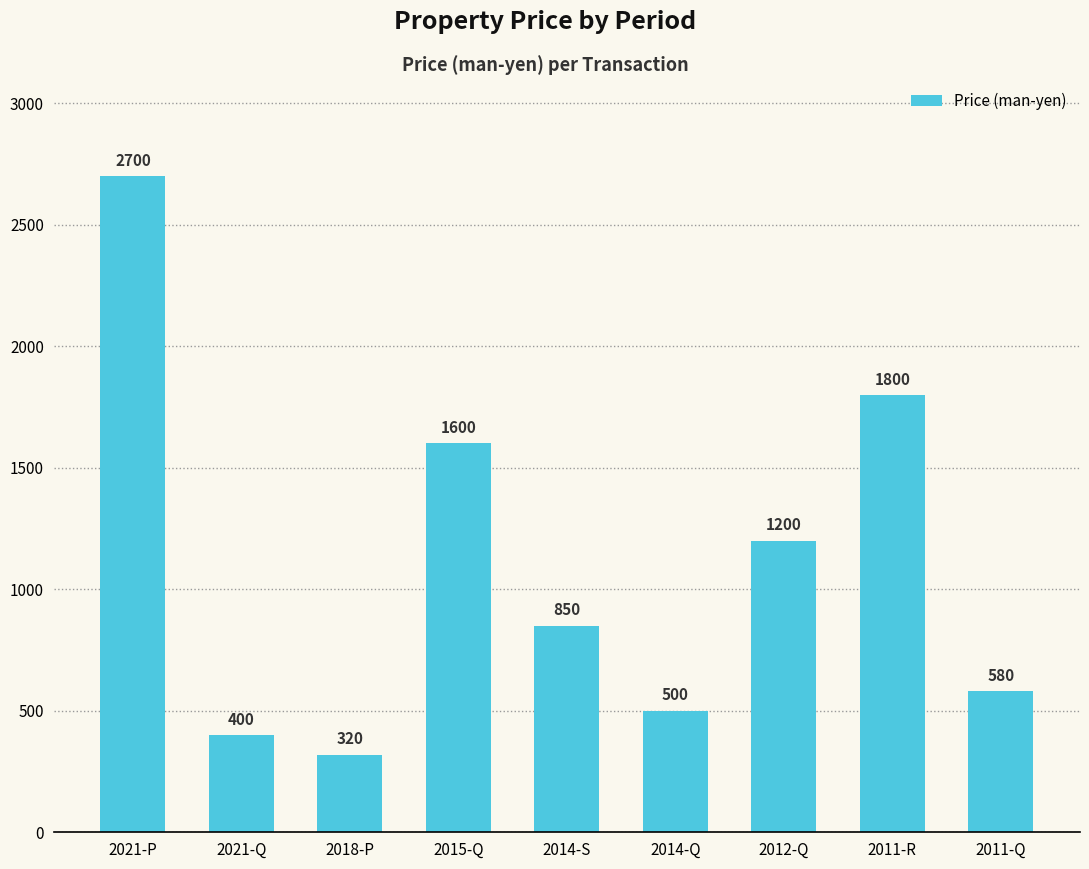

At which category does the chart reach its peak across all series?

2021-P